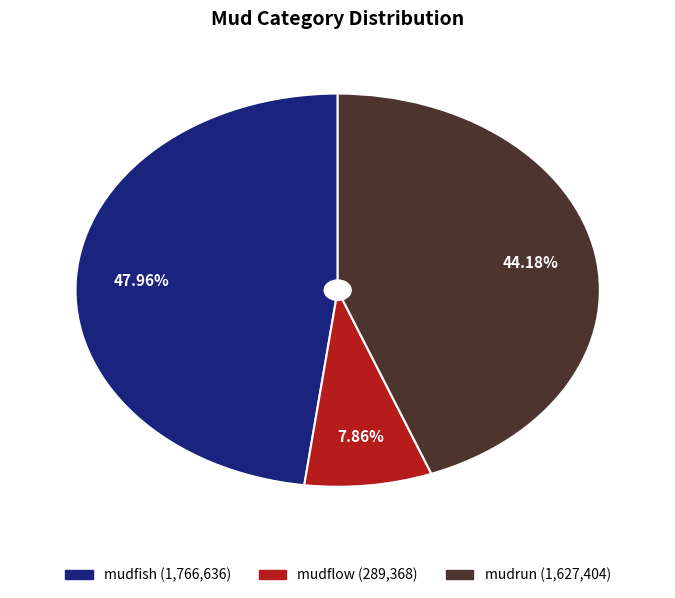

Between mudflow and mudfish, which is larger?

mudfish